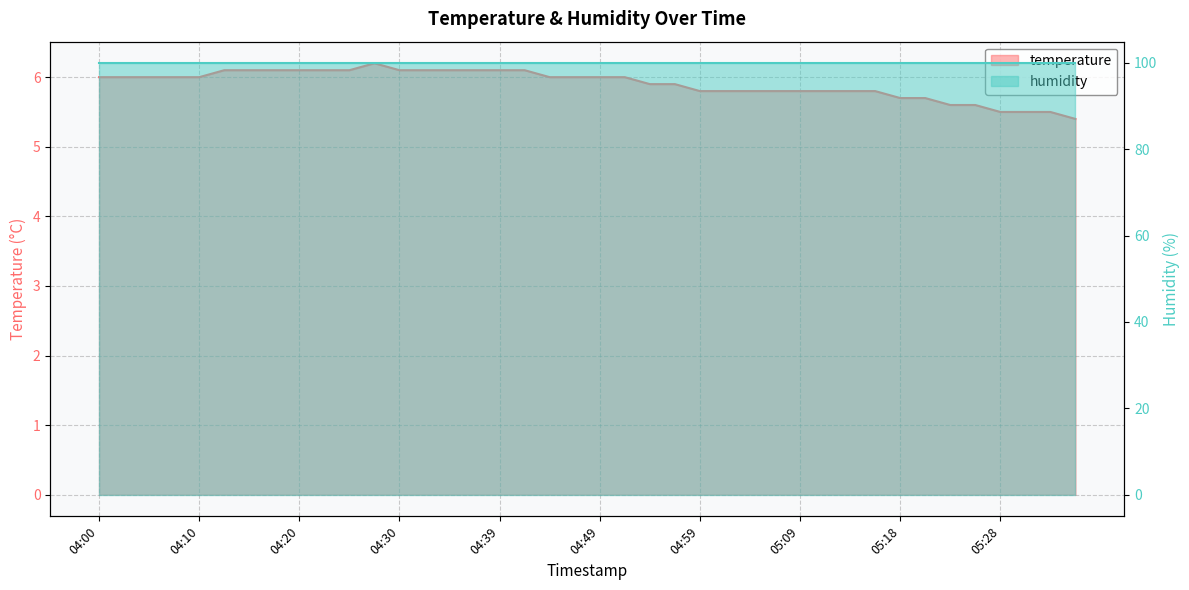

Reading right to left, list all the values displayed in this chart.

5.4	5.5	5.5	5.5	5.6	5.6	5.7	5.7	5.8	5.8	5.8	5.8	5.8	5.8	5.8	5.8	5.9	5.9	6.0	6.0	6.0	6.0	6.1	6.1	6.1	6.1	6.1	6.1	6.2	6.1	6.1	6.1	6.1	6.1	6.1	6.0	6.0	6.0	6.0	6.0